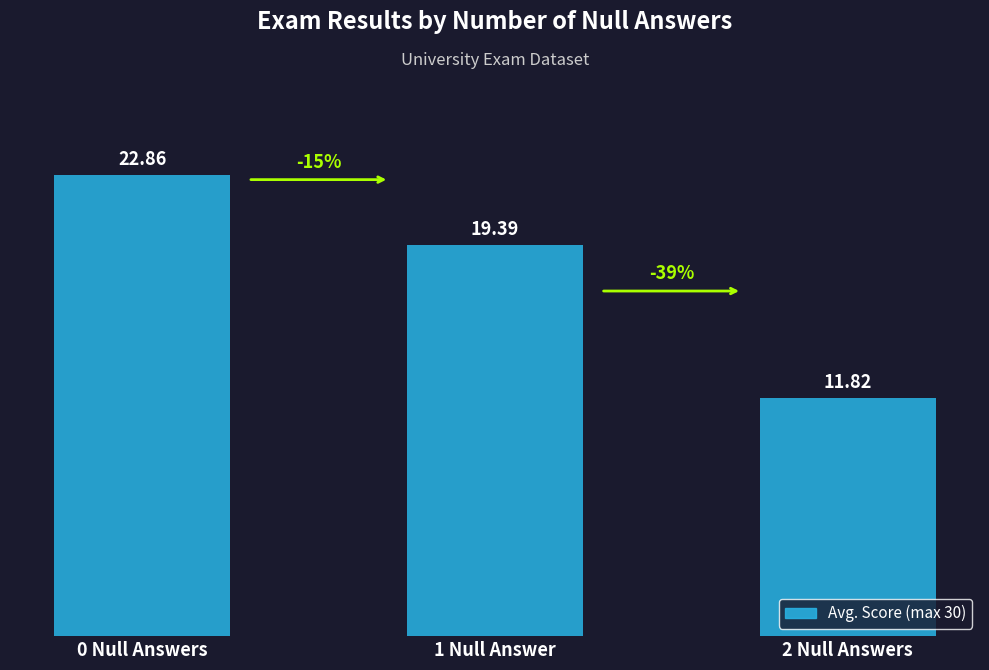

Reading left to right, transcribe all the data shown in this chart.

22.9	19.4	11.8